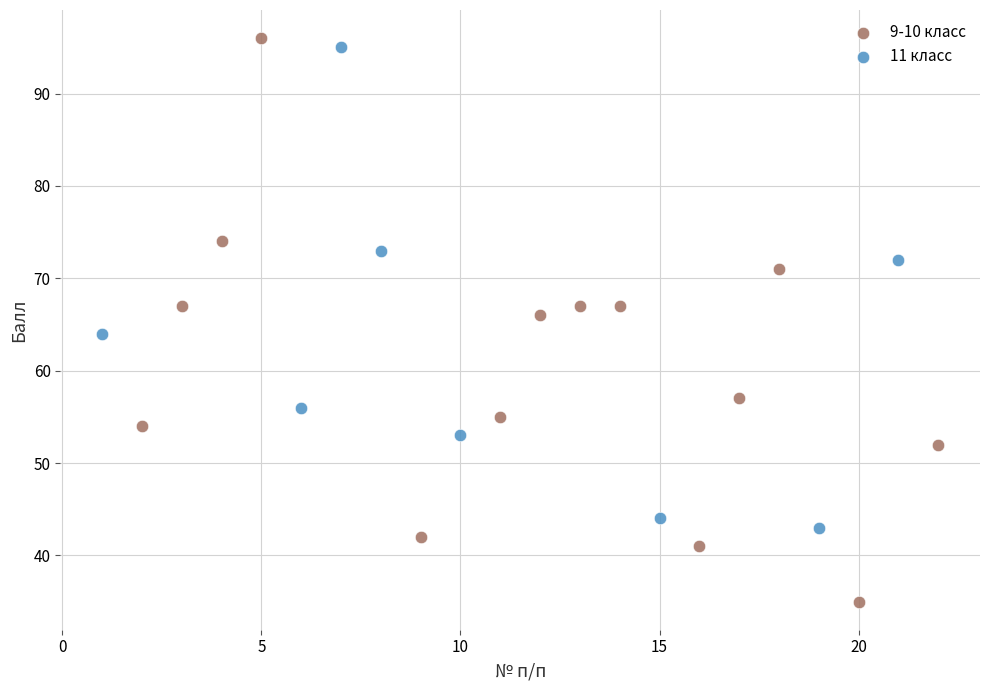

Which series reaches the minimum Y coordinate?

9-10 класс